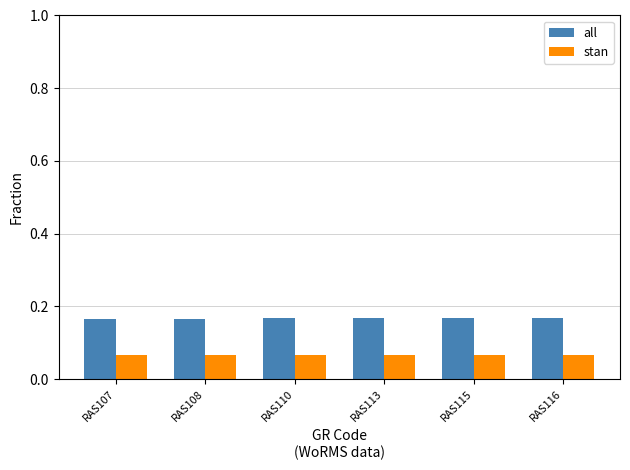

Rank the series at RAS110 from lowest to highest value.

stan, all